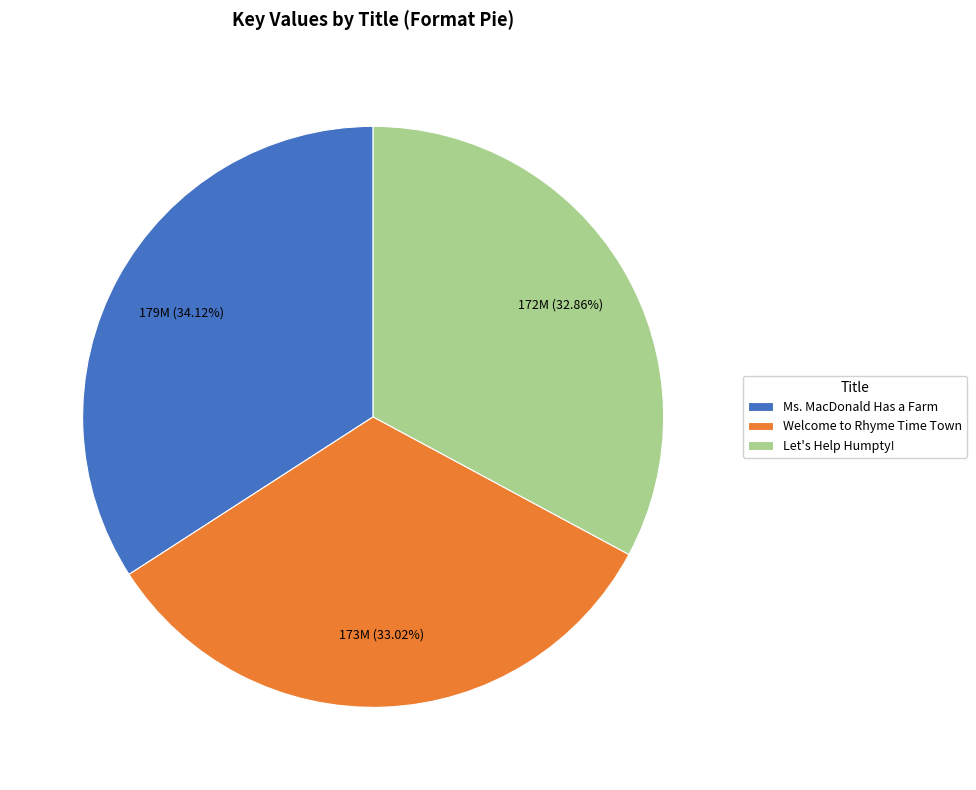

How many slices are in this pie chart?

3